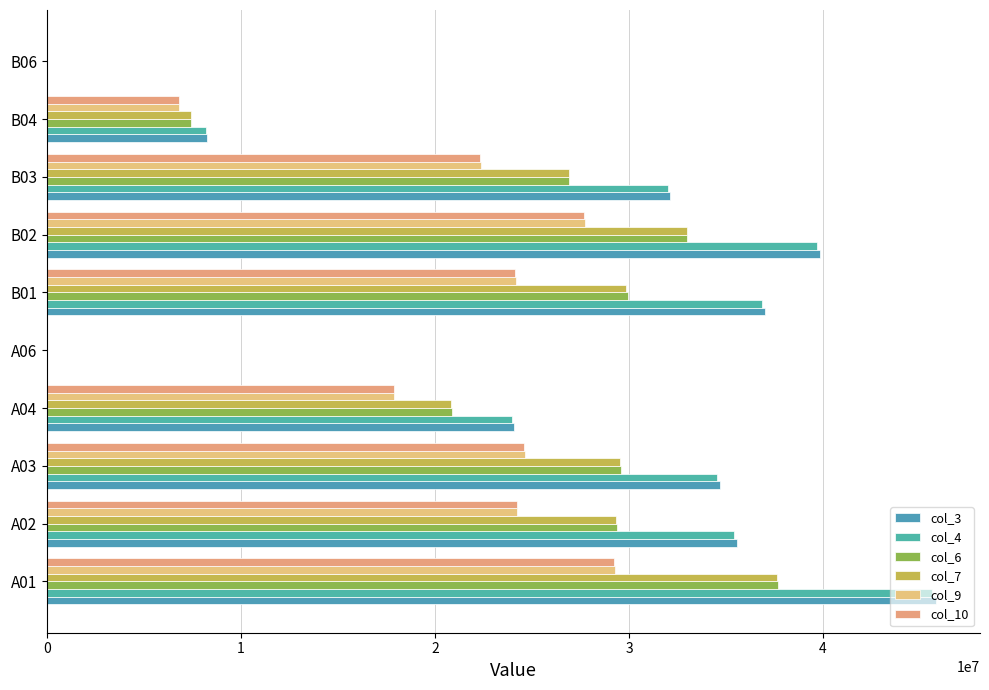

How many distinct data groups are displayed?

6